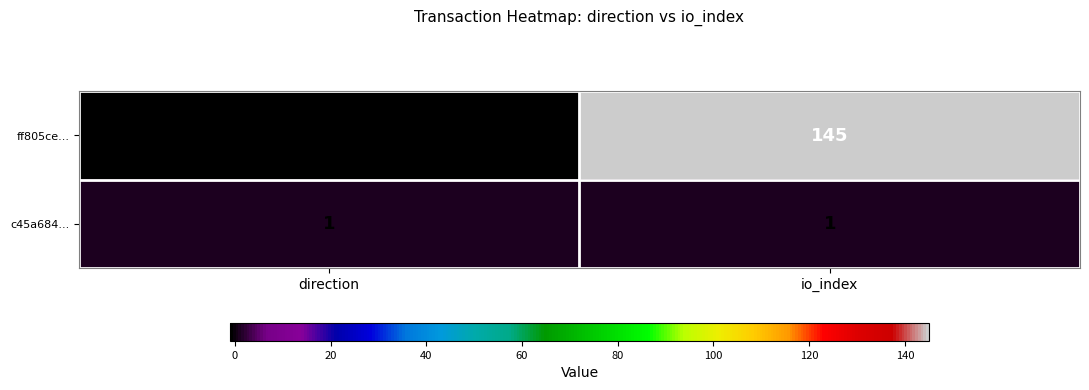

At io_index, list the series in order from smallest to largest.

c45a684..., ff805ce...